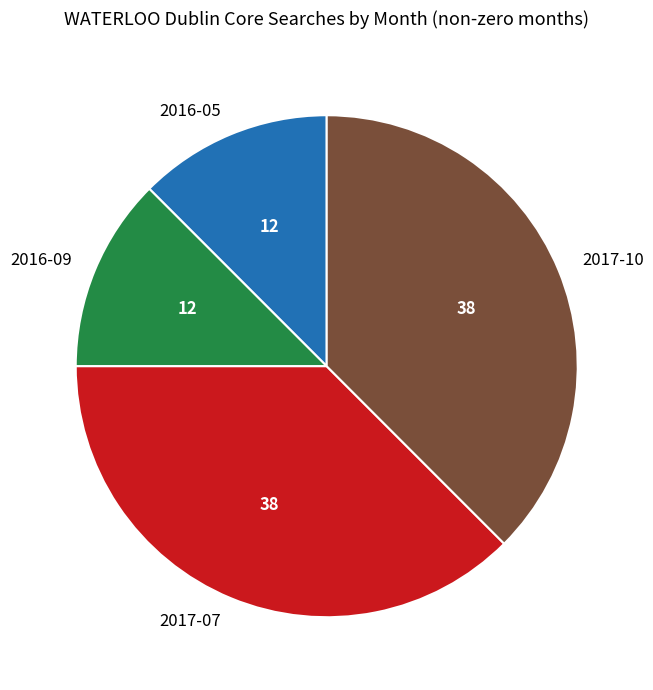

Count the number of slices in the pie.

4